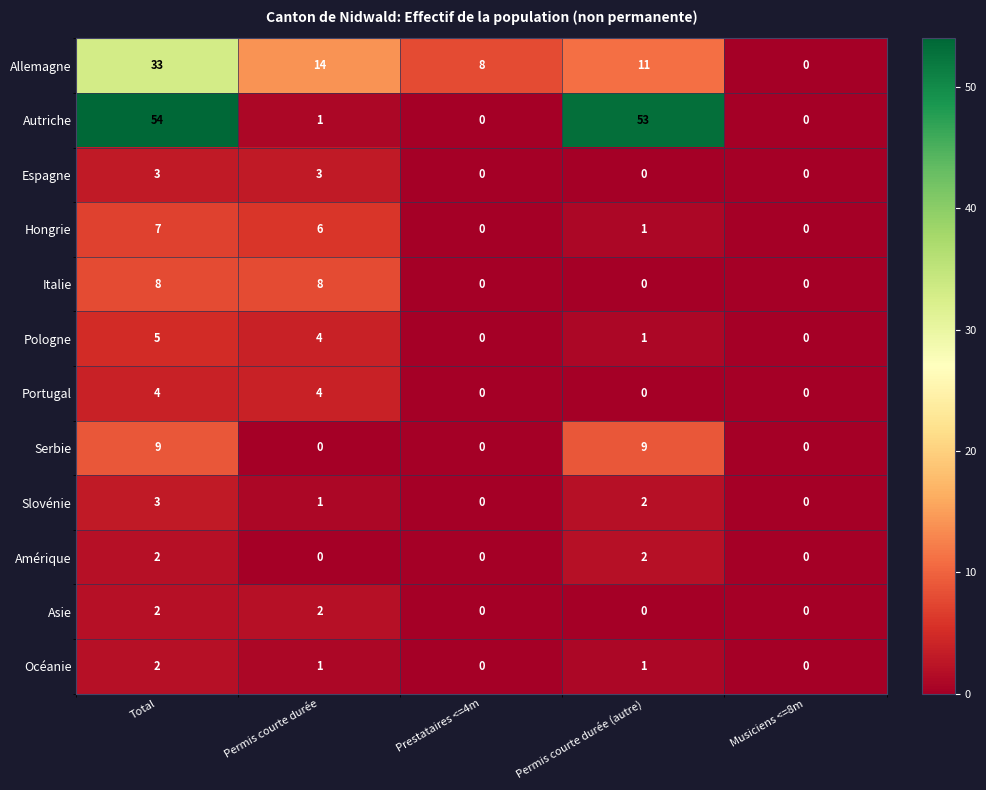

Which series has the largest range (max minus min)?

Autriche